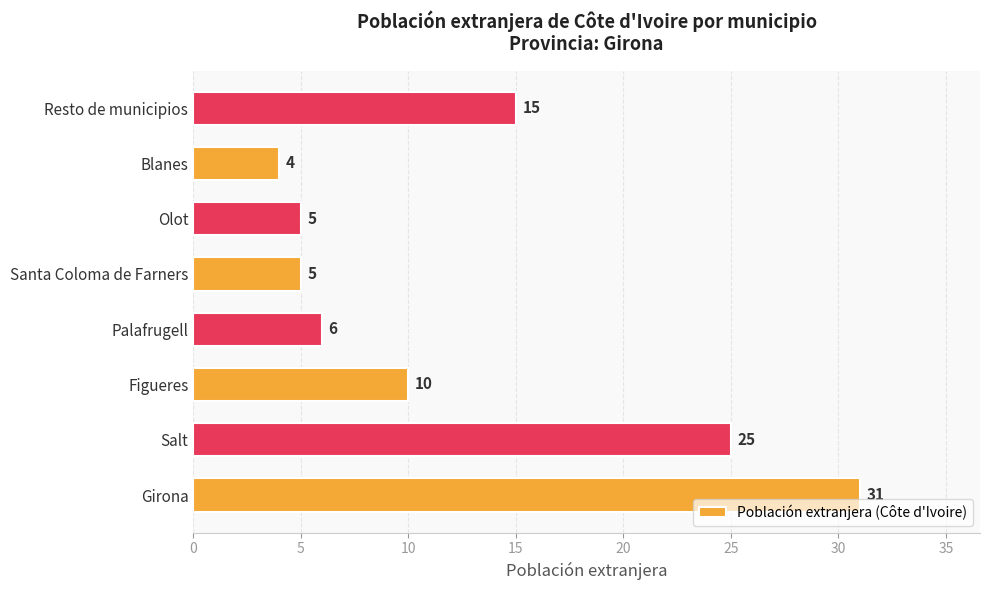

What is the maximum value shown in the chart?

31